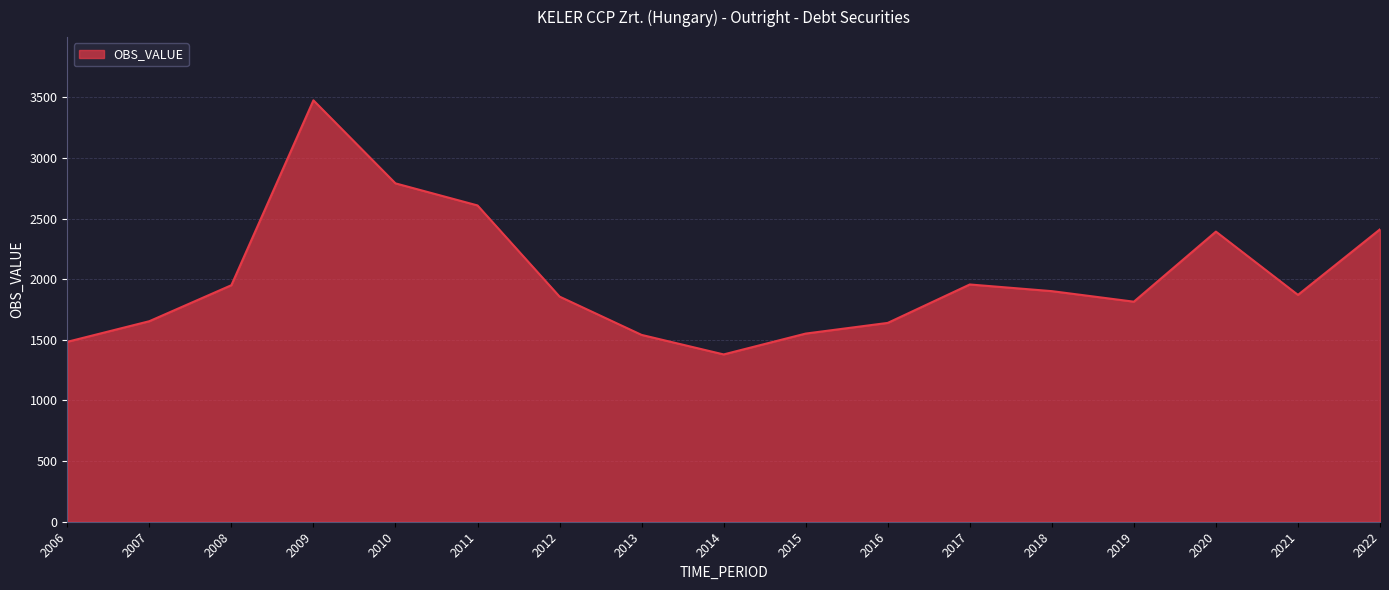

What is the smallest value displayed?

1380